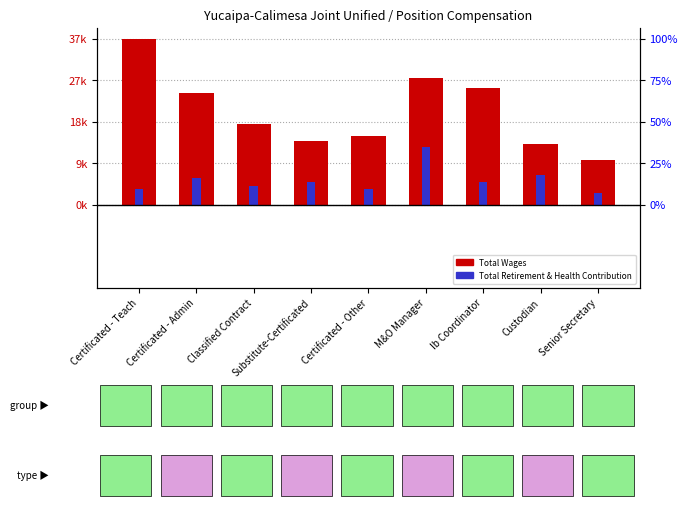

Which series has the largest total across all categories?

Total Wages